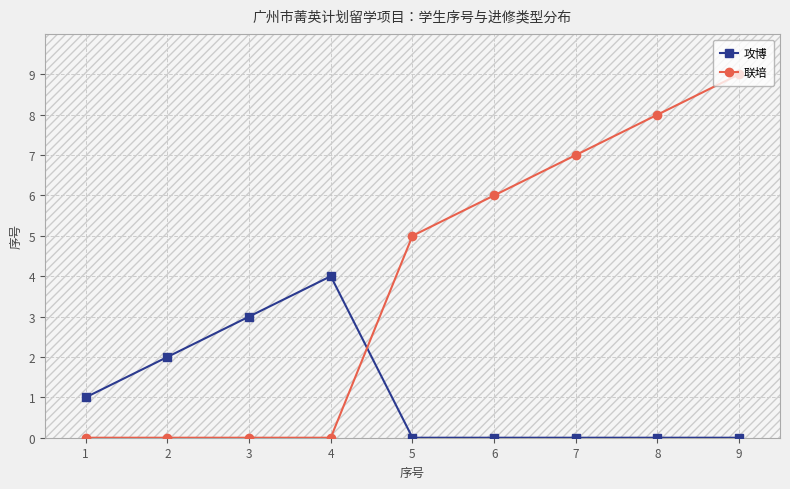

What is the total value across all series at 2?

2